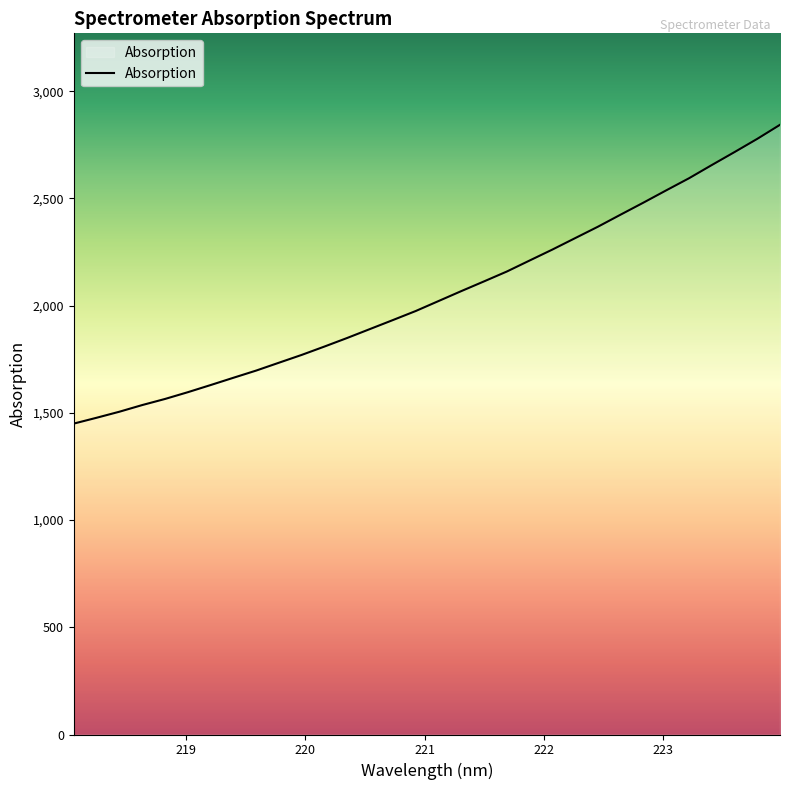

What is the difference between the maximum and minimum values?

1393.3